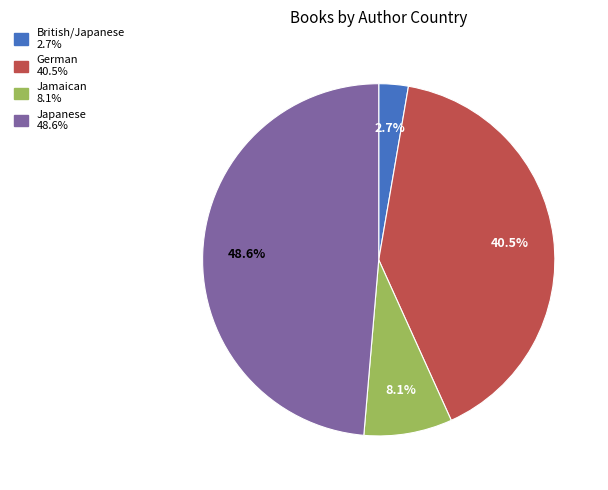

Rank the categories by value from highest to lowest.

Japanese, German, Jamaican, British/Japanese